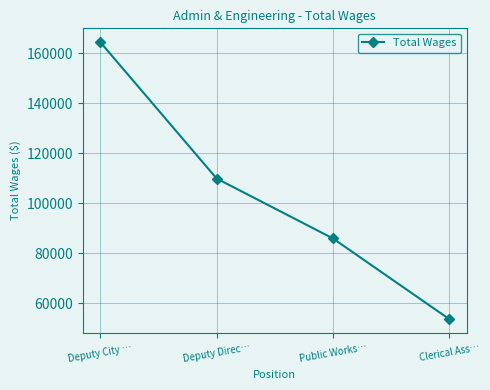

True or false: there are more than 0 points higher than both neighbors.

False